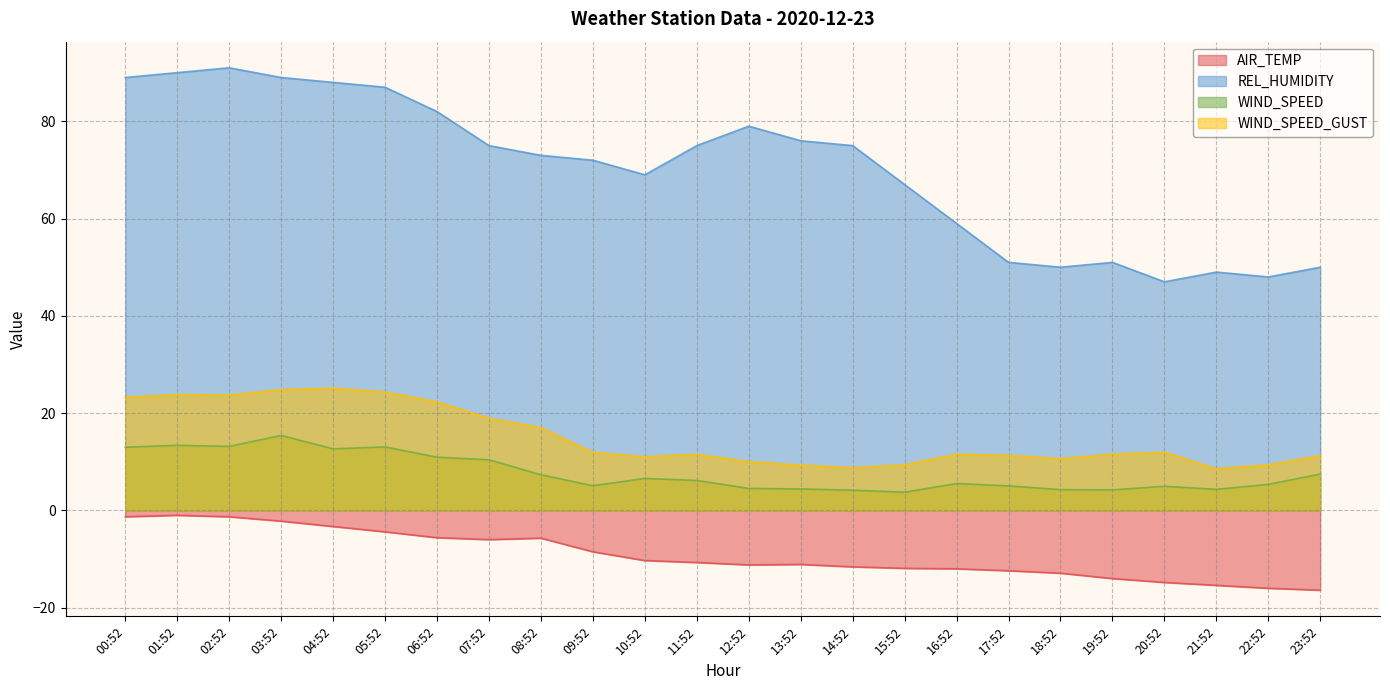

What is the maximum value for WIND_SPEED_GUST?

25.1